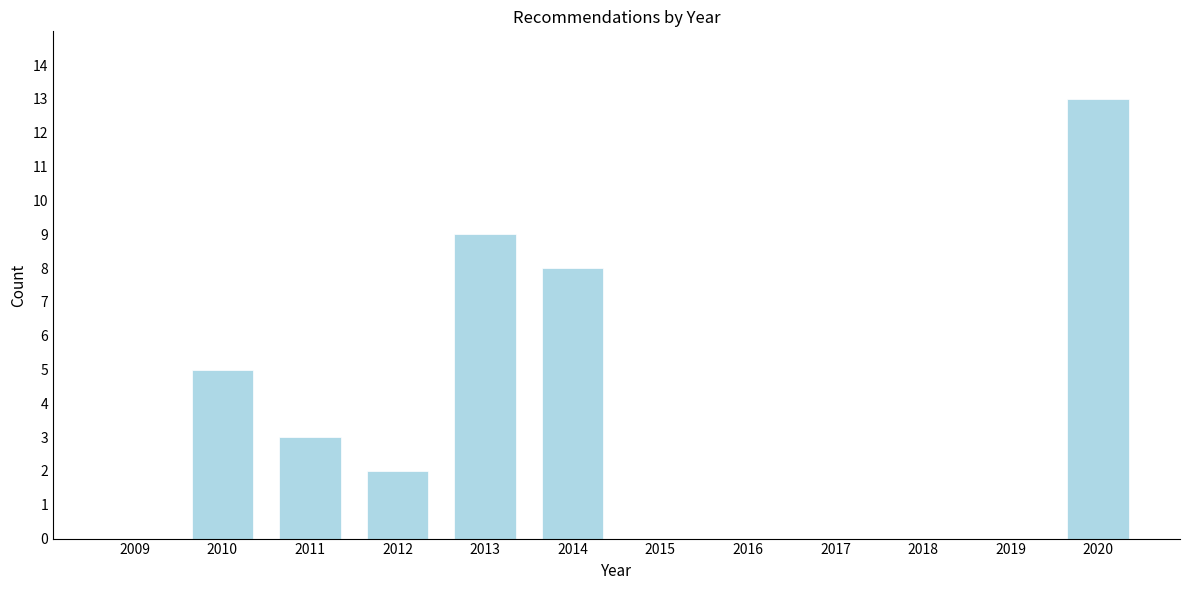

Reading right to left, what are all the values shown in this chart?

2020=13	2019=0	2018=0	2017=0	2016=0	2015=0	2014=8	2013=9	2012=2	2011=3	2010=5	2009=0